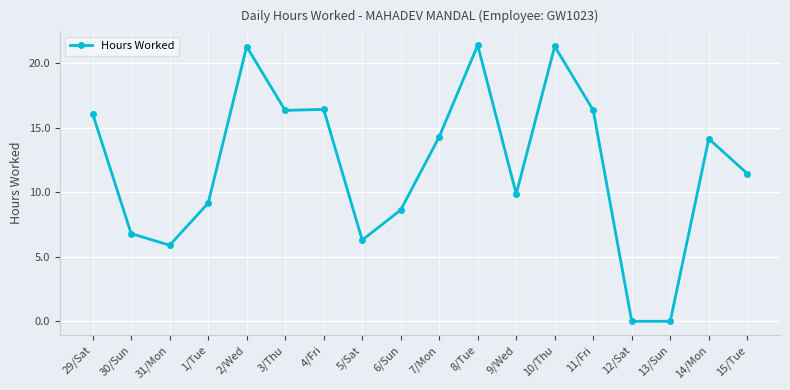

What is the label of the 16th point from the right?

31/Mon